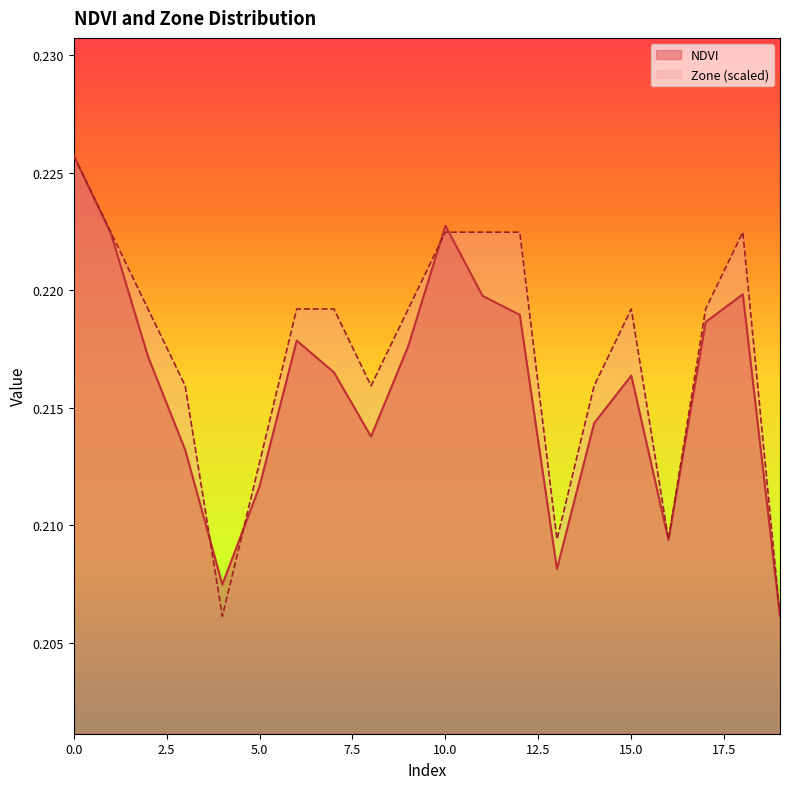

At which label is NDVI closest to 0?

19